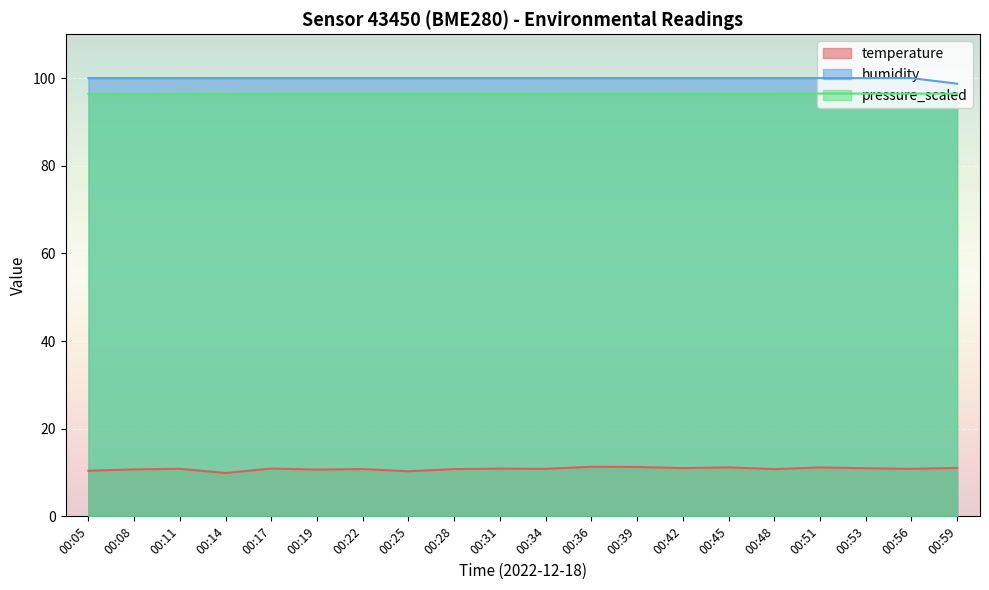

What is the difference between the second highest and minimum values in the temperature series?

1.4